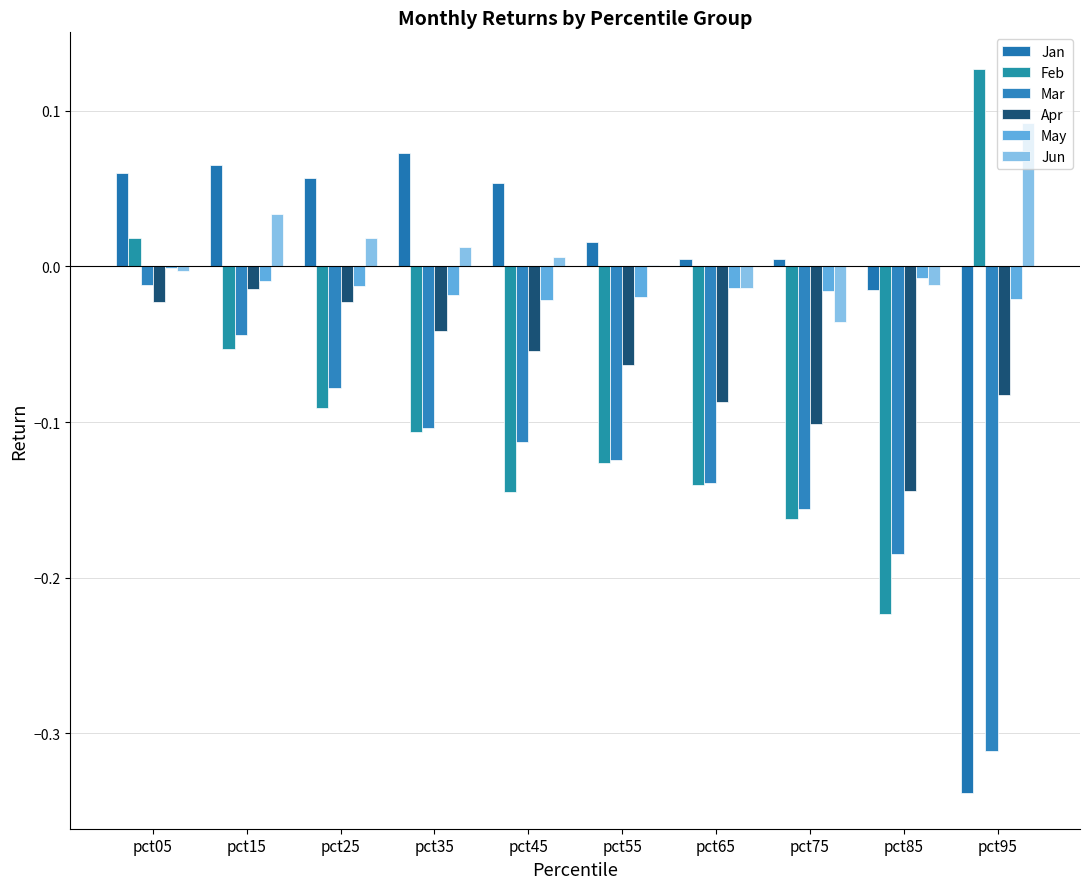

What is the difference between the Feb values at pct95 and pct85?

0.4